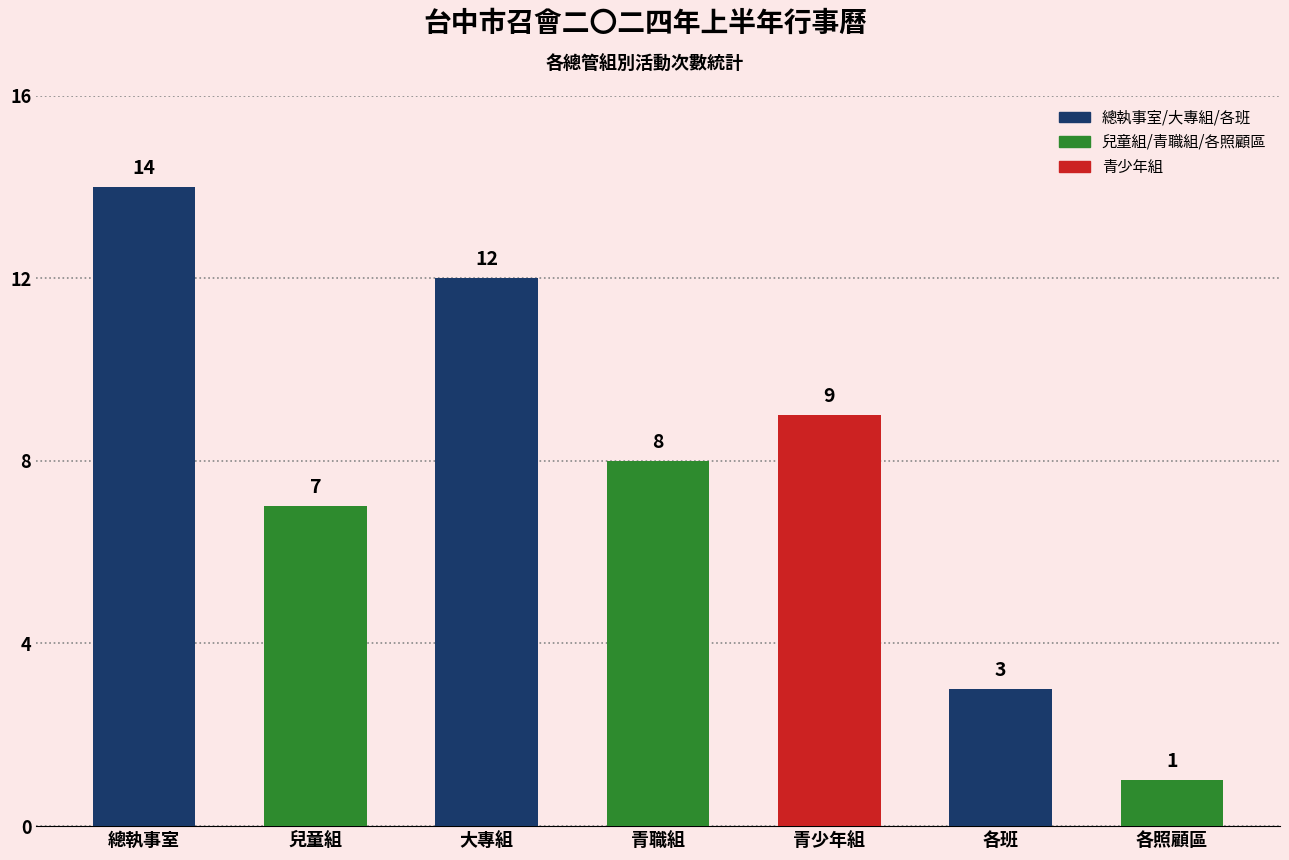

At which category does the chart reach its minimum across all series?

各照顧區